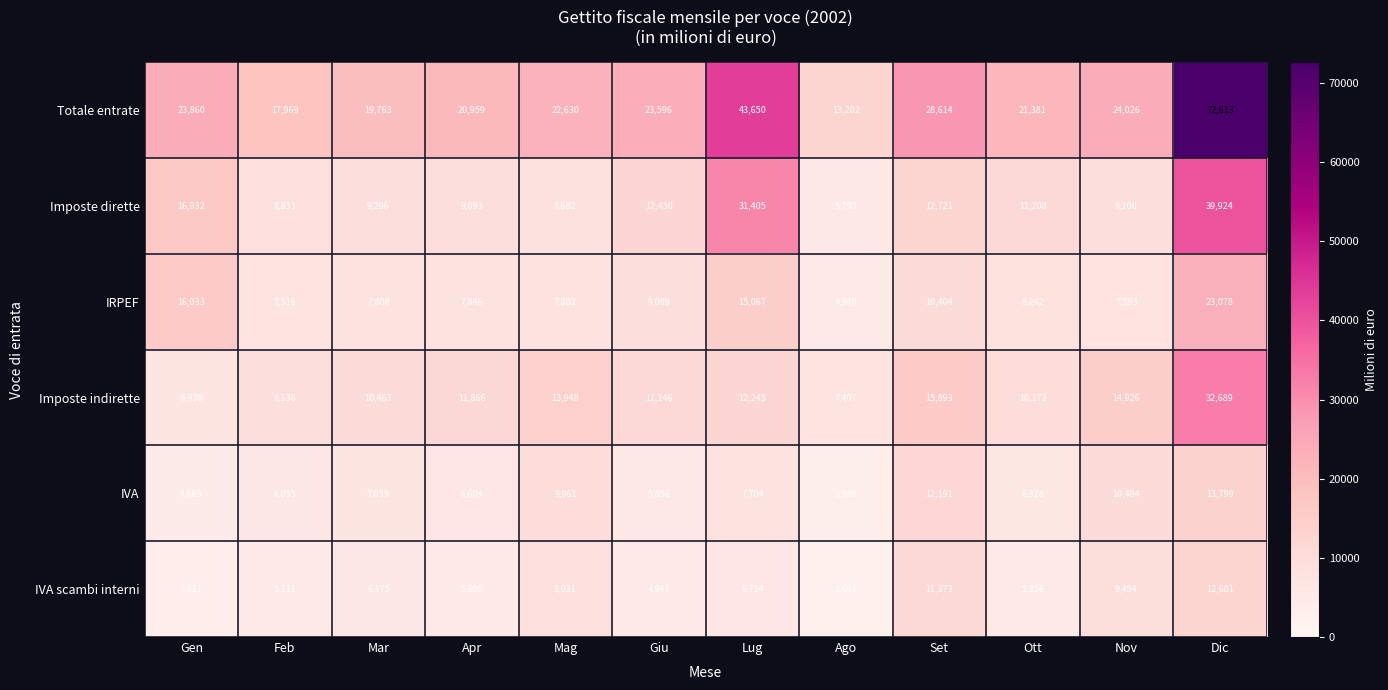

The value of Imposte indirette at Ott is 6668. True or false?

False